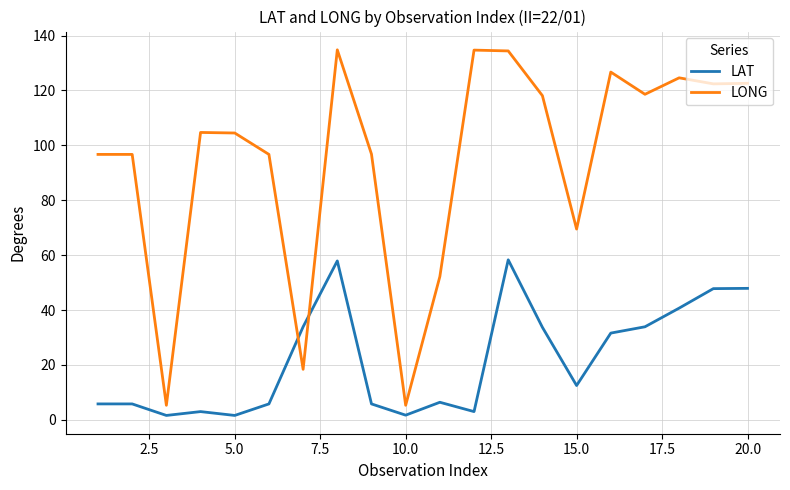

Which series has the largest total across all categories?

LONG